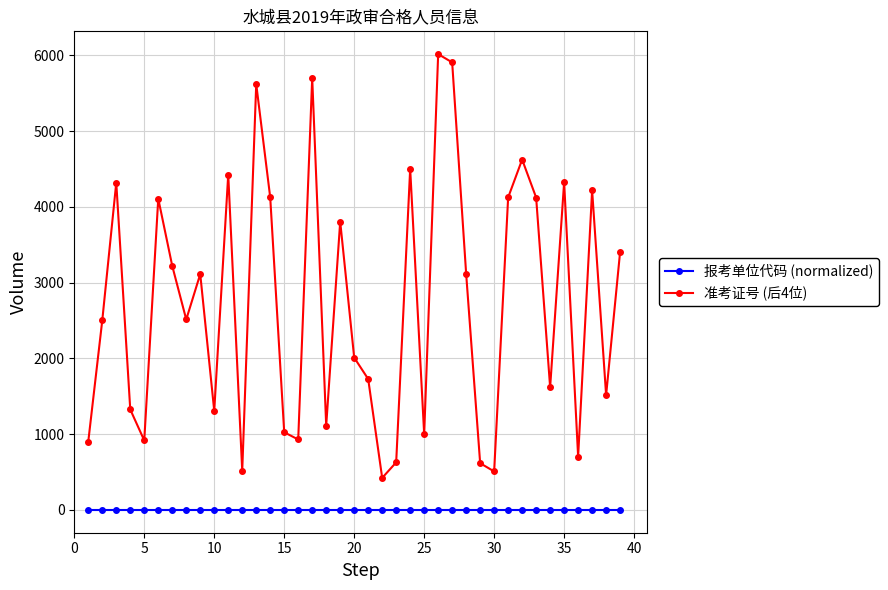

What is the difference between the second highest and second lowest values in the 准考证号 (后4位) series?

5400